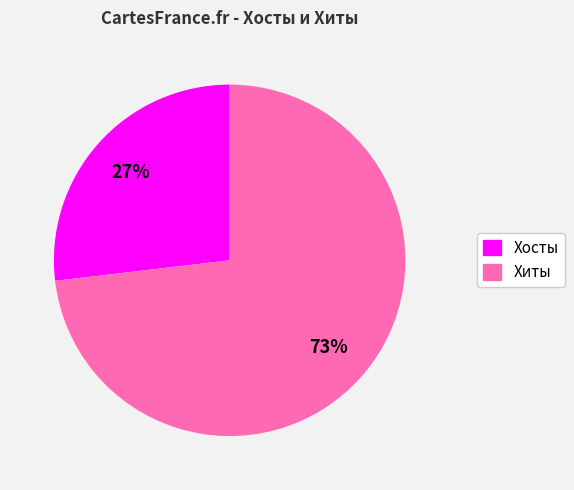

To the nearest percent, what portion does Хосты represent?

27%